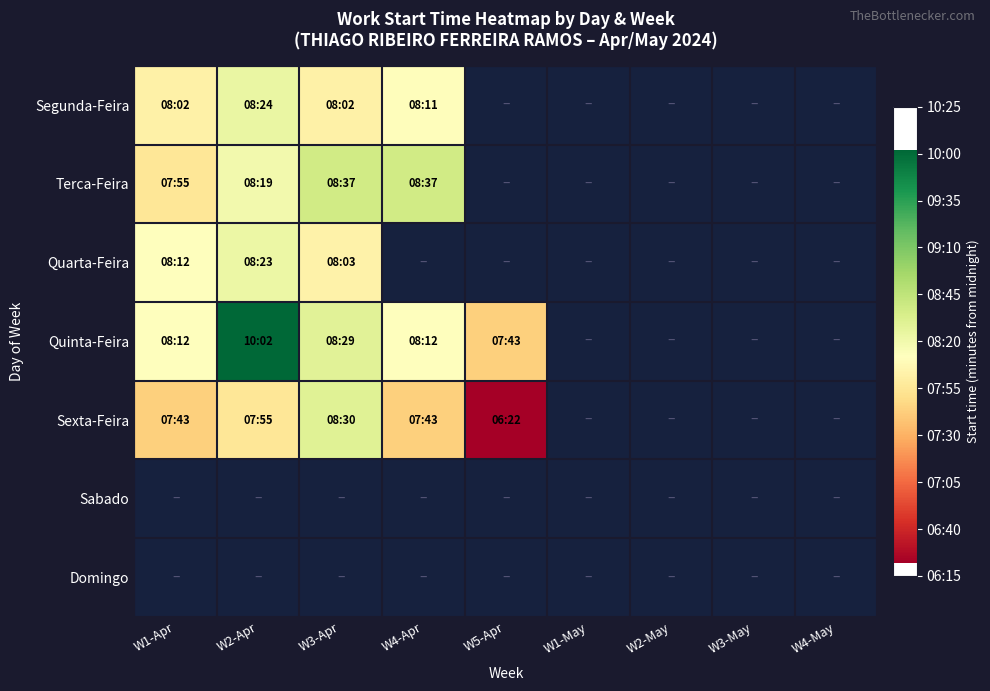

Which label corresponds to the largest value in the chart?

W2-Apr